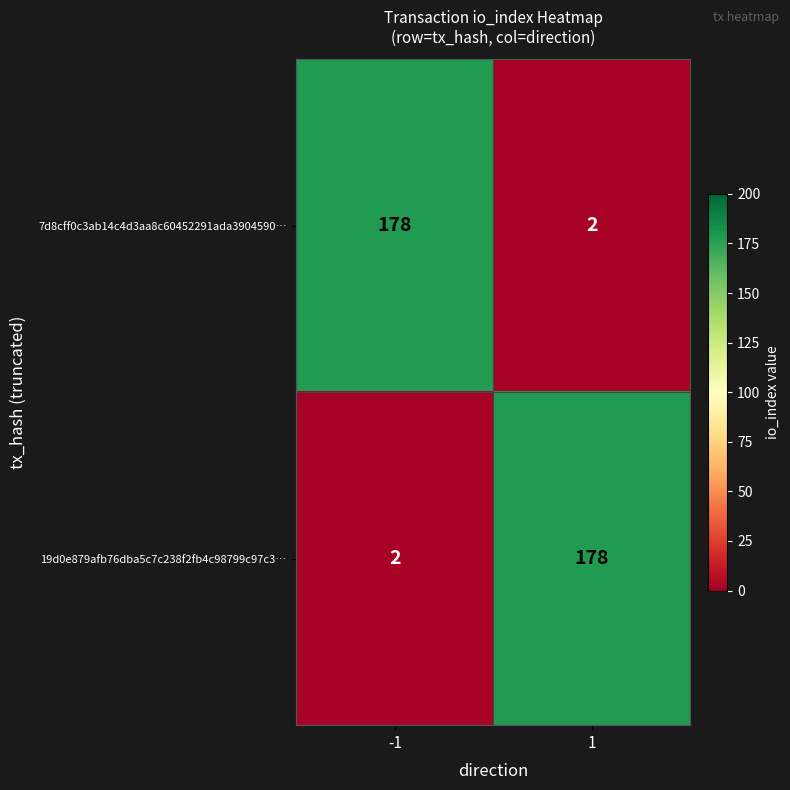

Rank the series at -1 from highest to lowest value.

7d8cff0c3ab14c4d3aa8c60452291ada3904590…, 19d0e879afb76dba5c7c238f2fb4c98799c97c3…